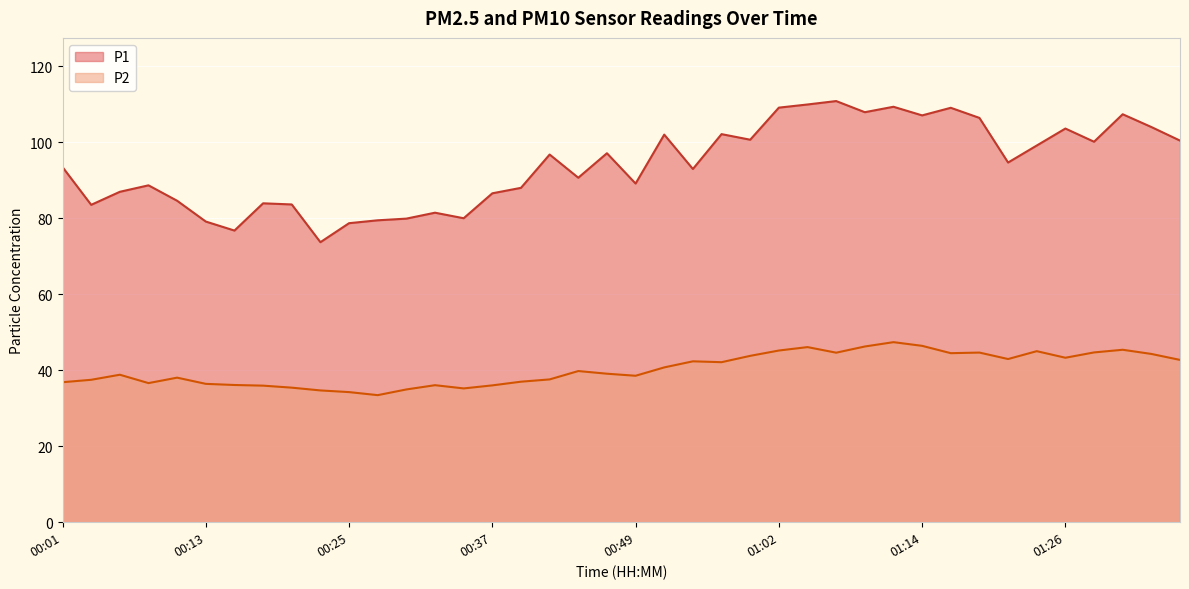

What is the value of the P2 point at the 12th from the left?

33.4